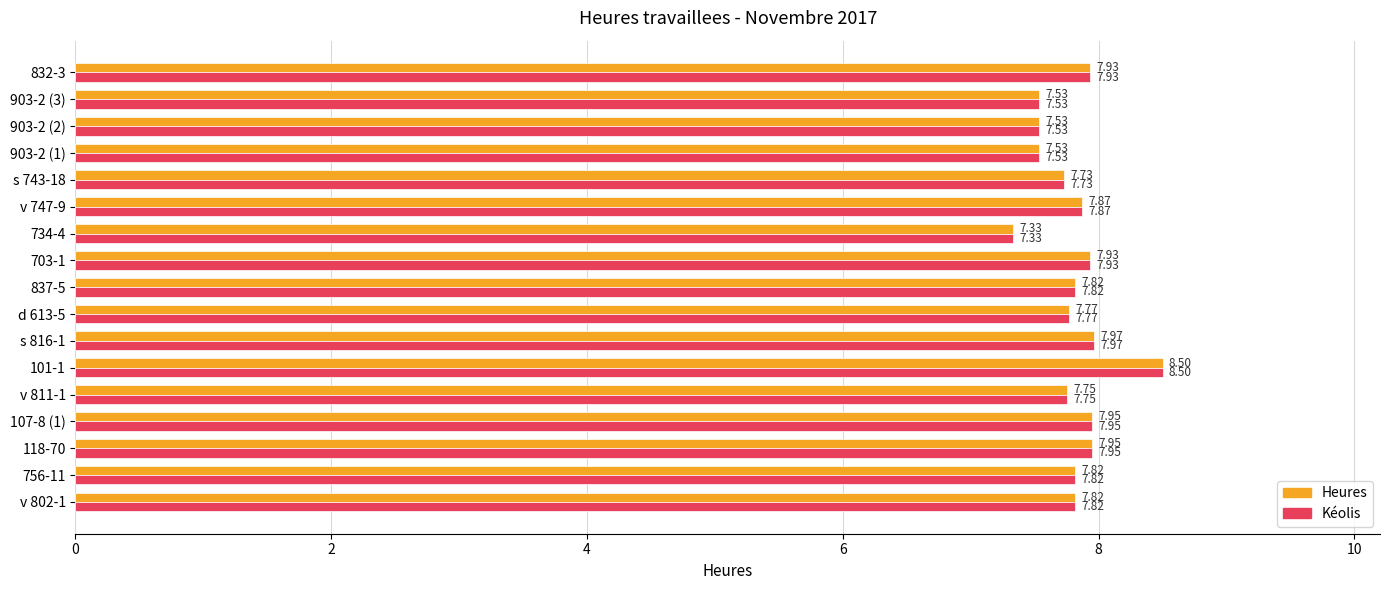

At how many categories does at least one series exceed 7?

17